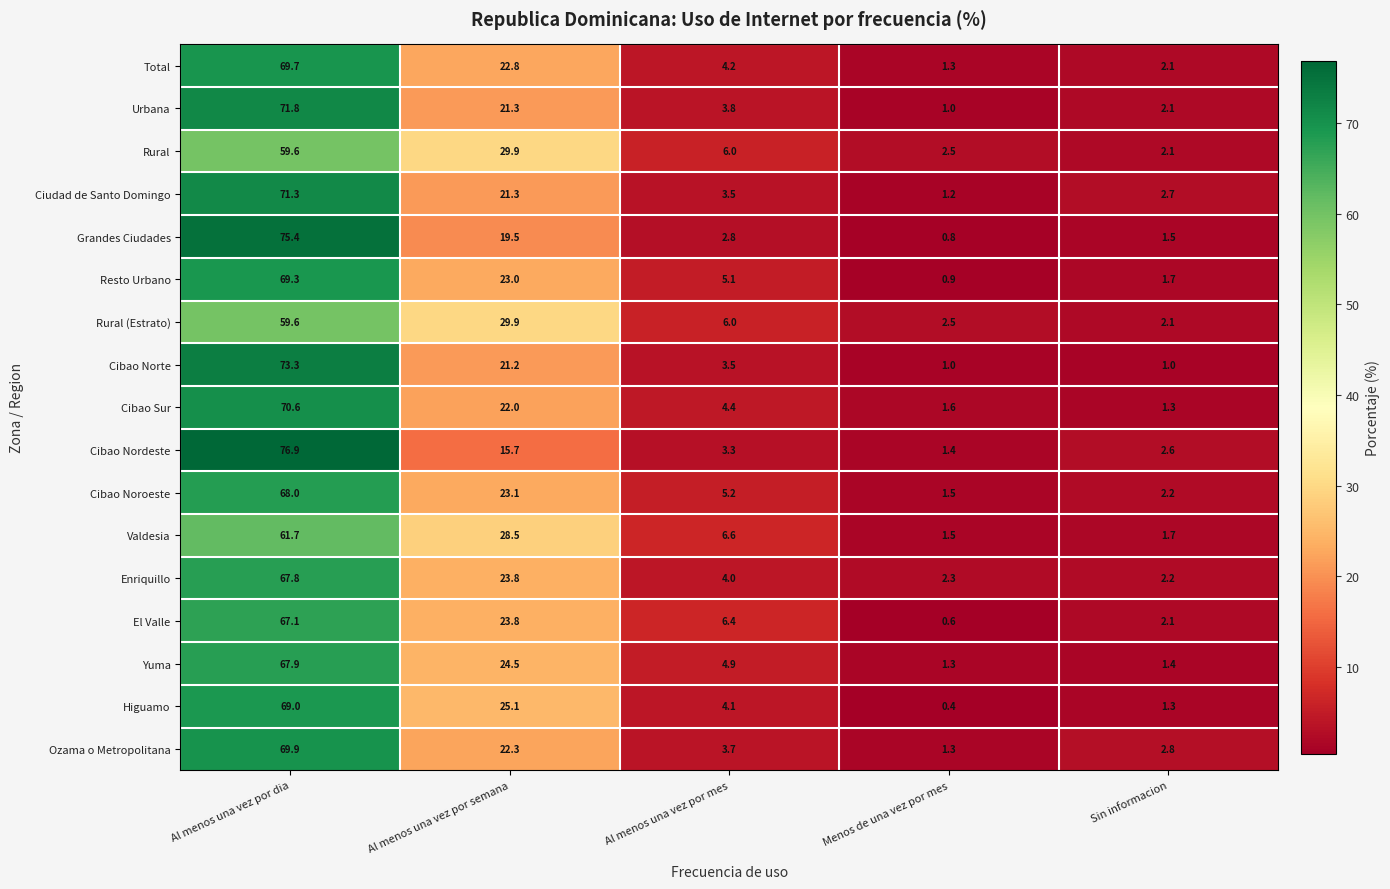

At which category is the sum across all series the highest?

Al menos una vez por dia